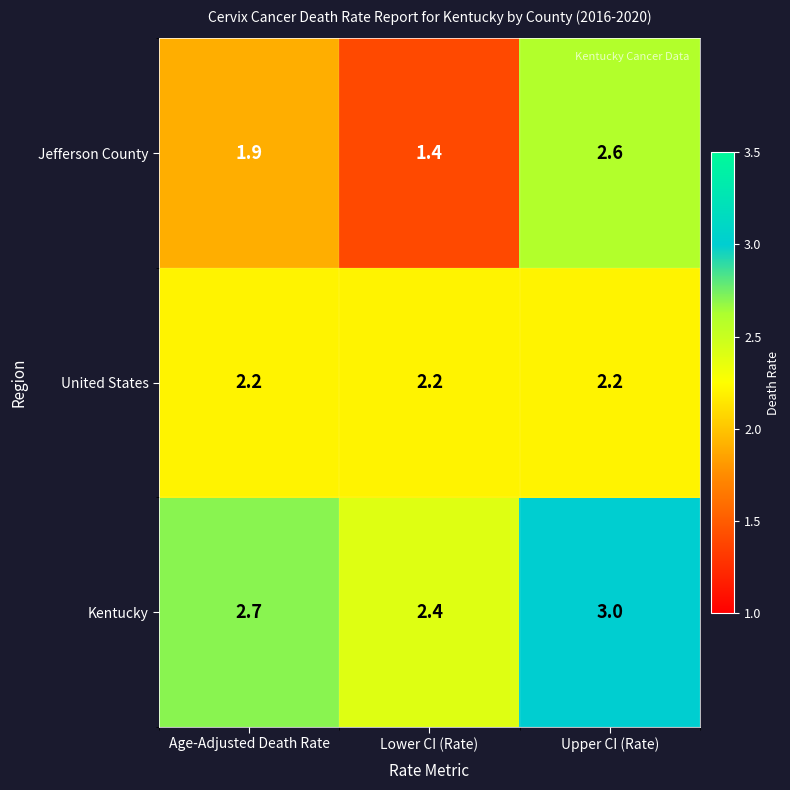

At which category is the sum across all series the highest?

Upper CI (Rate)